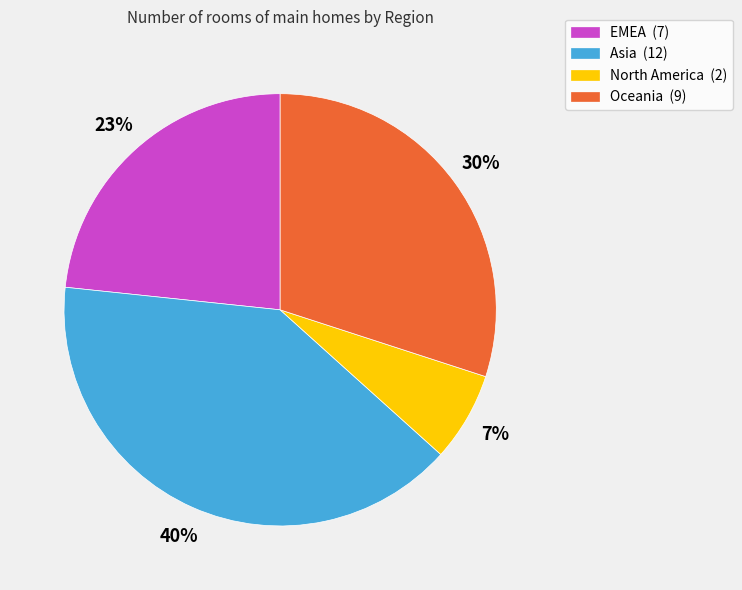

What percentage is the Oceania slice, to the nearest percent?

30%